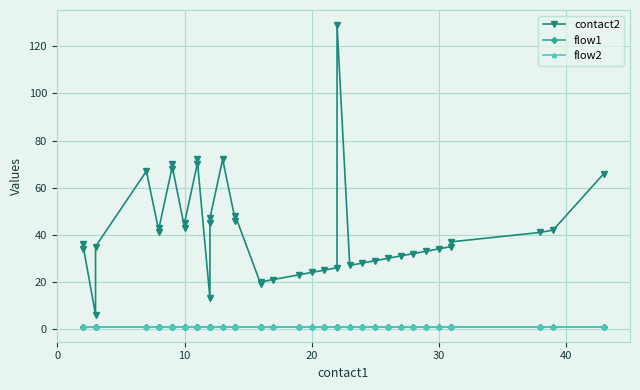

What value does the contact2 series have at 10?

45